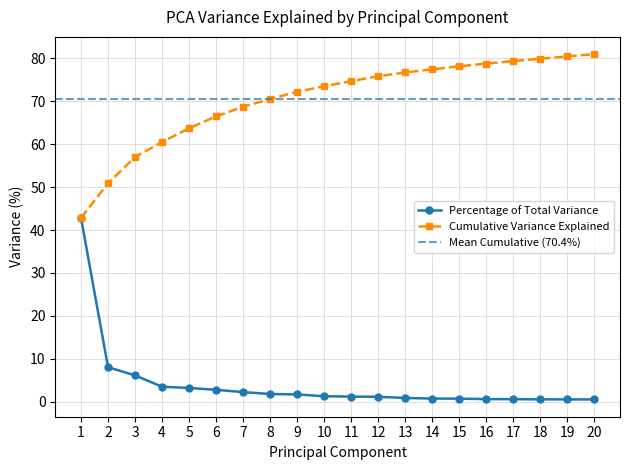

What is the difference between the maximum and second lowest values in the Cumulative Variance Explained series?

30.1